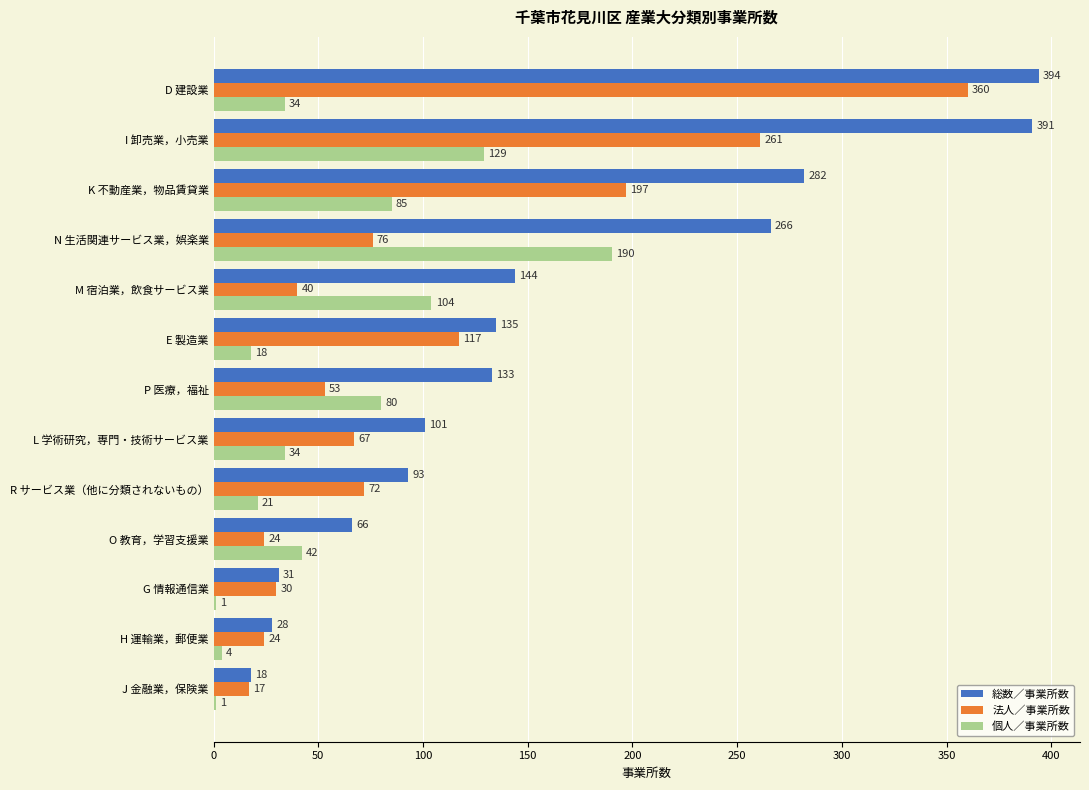

Which series has the largest total across all categories?

総数／事業所数